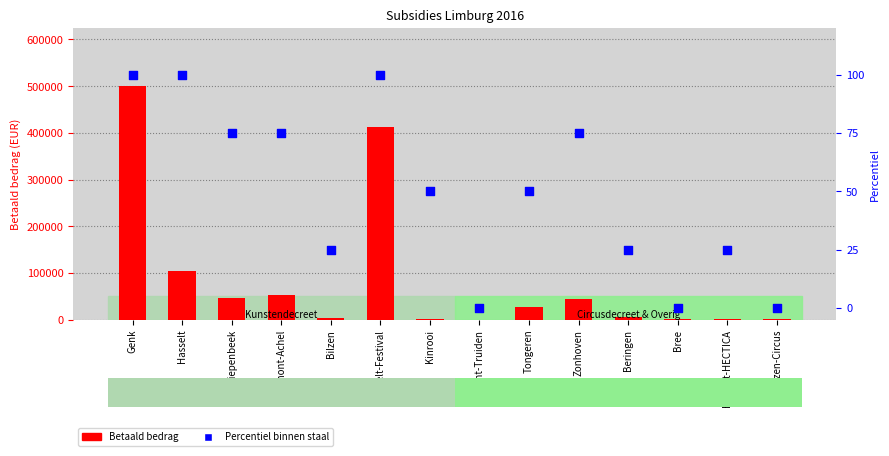

Is the value of Betaald bedrag at Hasselt greater than the value of Percentiel binnen staal at Kinrooi?

Yes